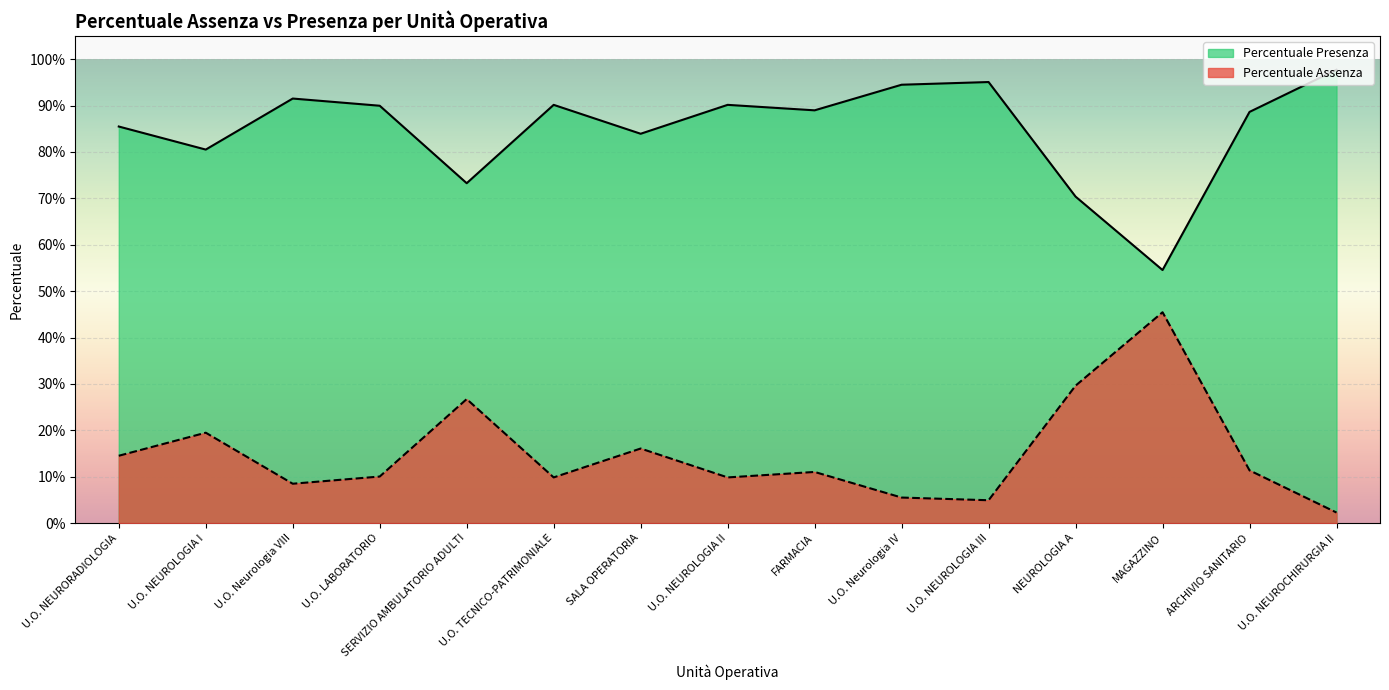

List the series in order of their overall mean, highest first.

Percentuale Presenza, Percentuale Assenza